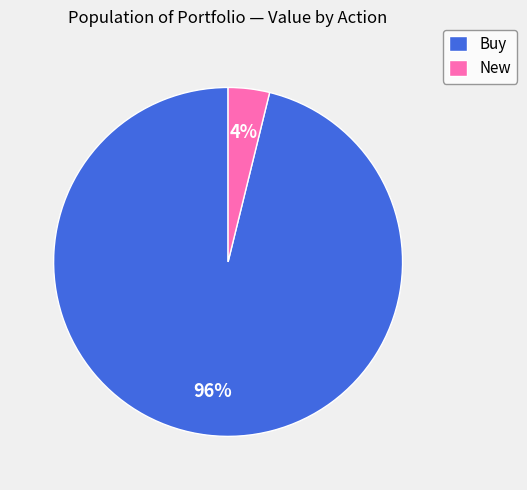

Which has a higher value, New or Buy?

Buy